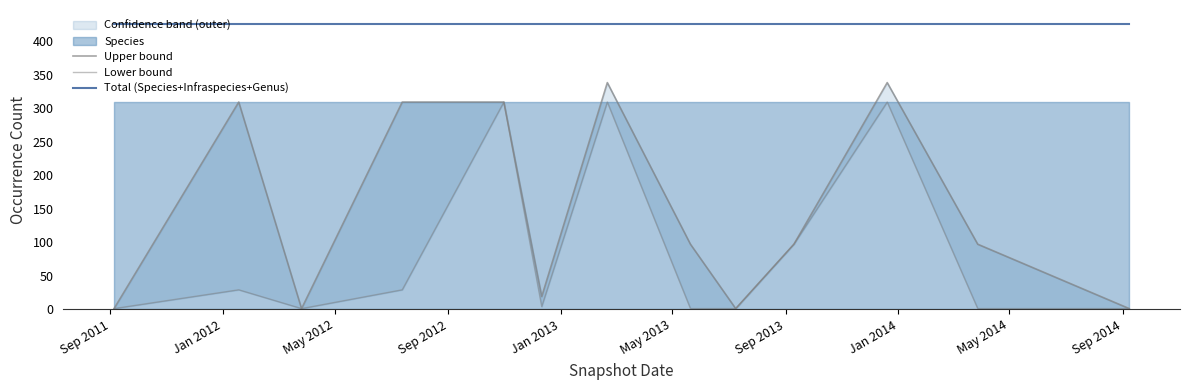

Is it true that Upper bound equals 1 at Sep 2011?

False